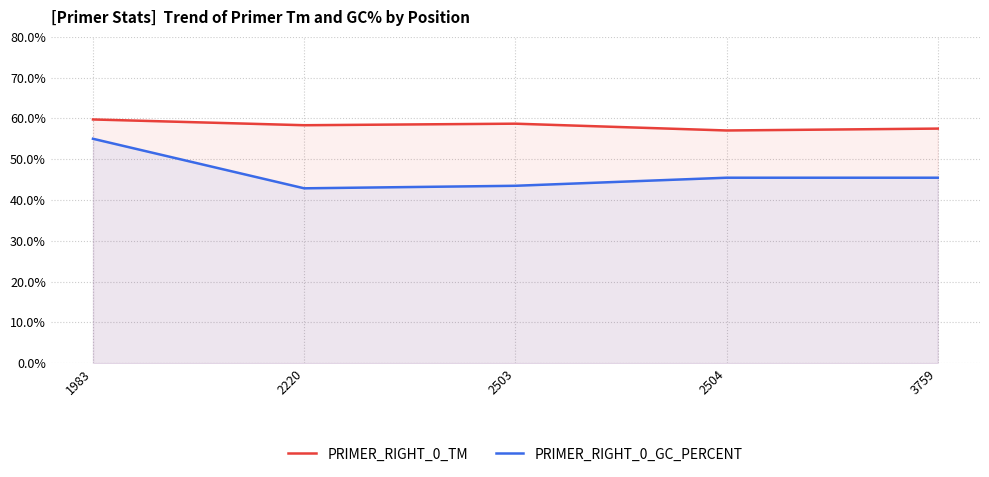

True or false: PRIMER_RIGHT_0_TM and PRIMER_RIGHT_0_GC_PERCENT intersect in this chart.

False